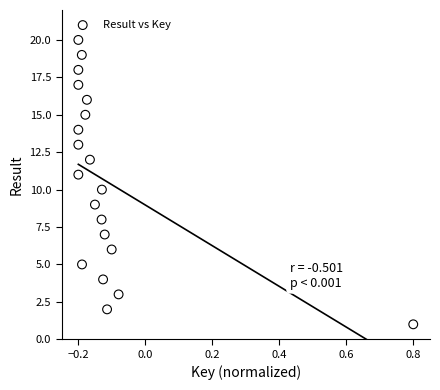

What is the range of Y values (max minus min)?

19